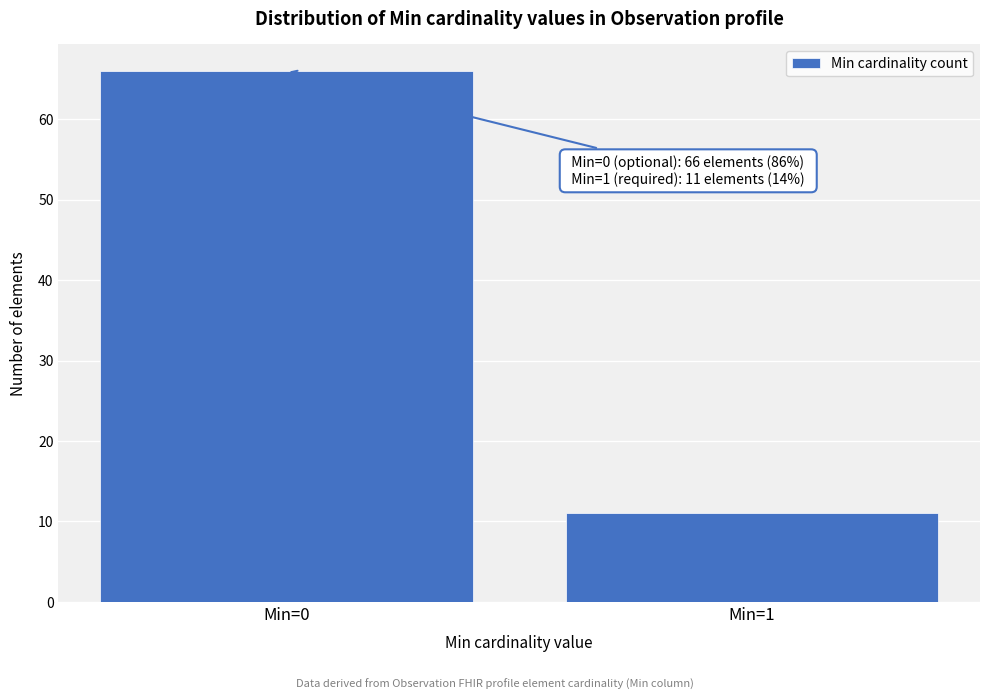

Reading left to right, transcribe all the data shown in this chart.

Min=0=66	Min=1=11